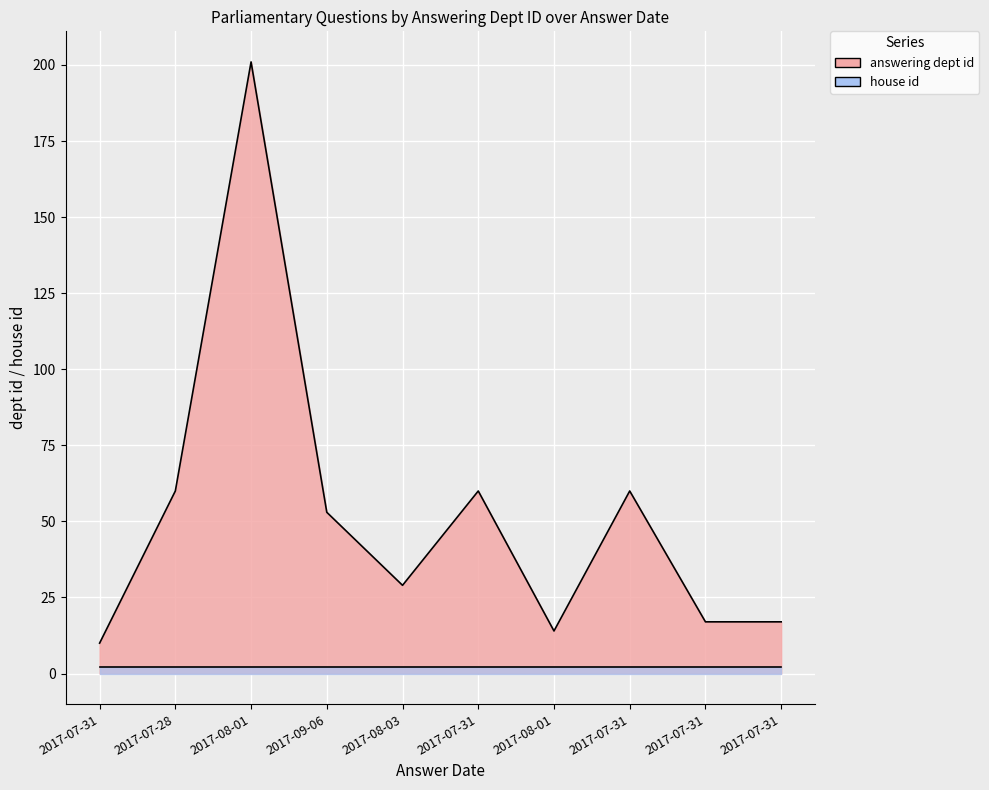

Rank the categories by value from highest to lowest.

2017-08-01, 2017-07-28, 2017-07-31, 2017-07-31, 2017-09-06, 2017-08-03, 2017-07-31, 2017-07-31, 2017-08-01, 2017-07-31